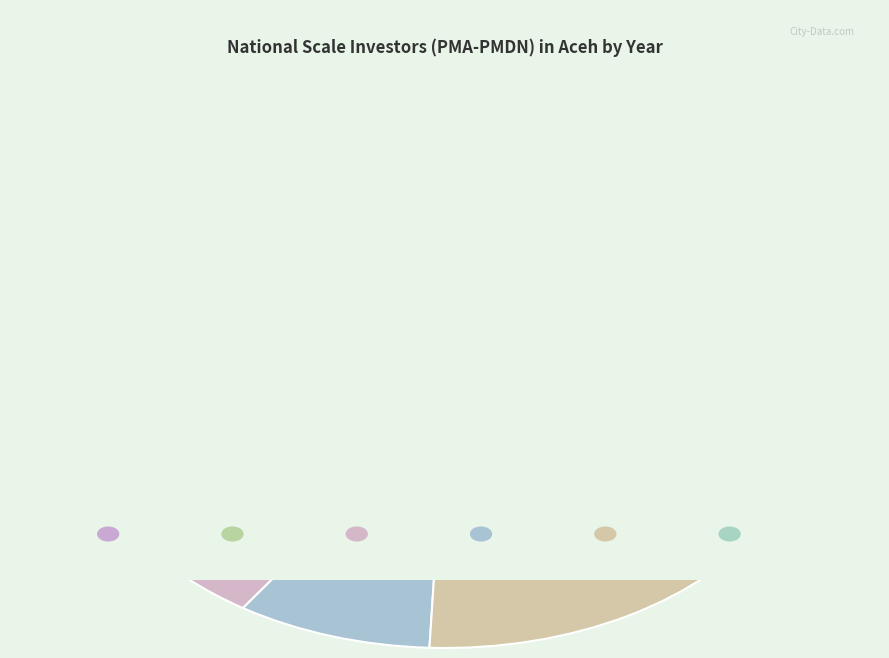

Count the number of slices in the pie.

6